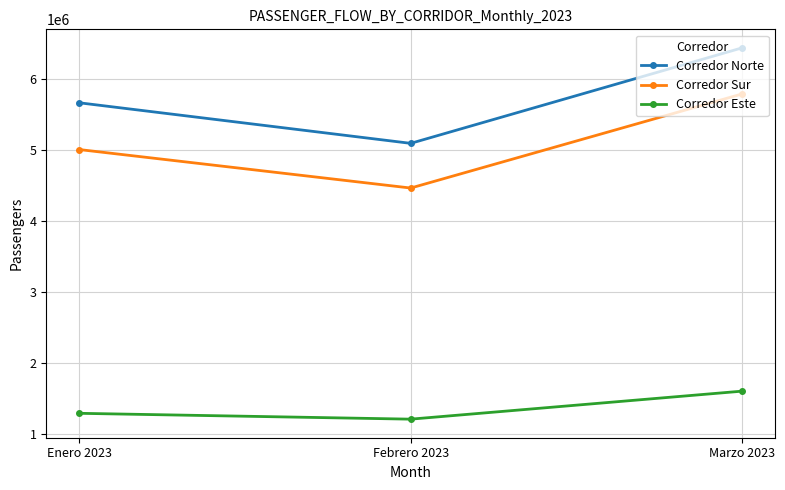

Reading left to right, transcribe all the data shown in this chart.

Corredor Norte: 5666188	5094929	6439996
Corredor Sur: 5007230	4465159	5790635
Corredor Este: 1290635	1208237	1602754